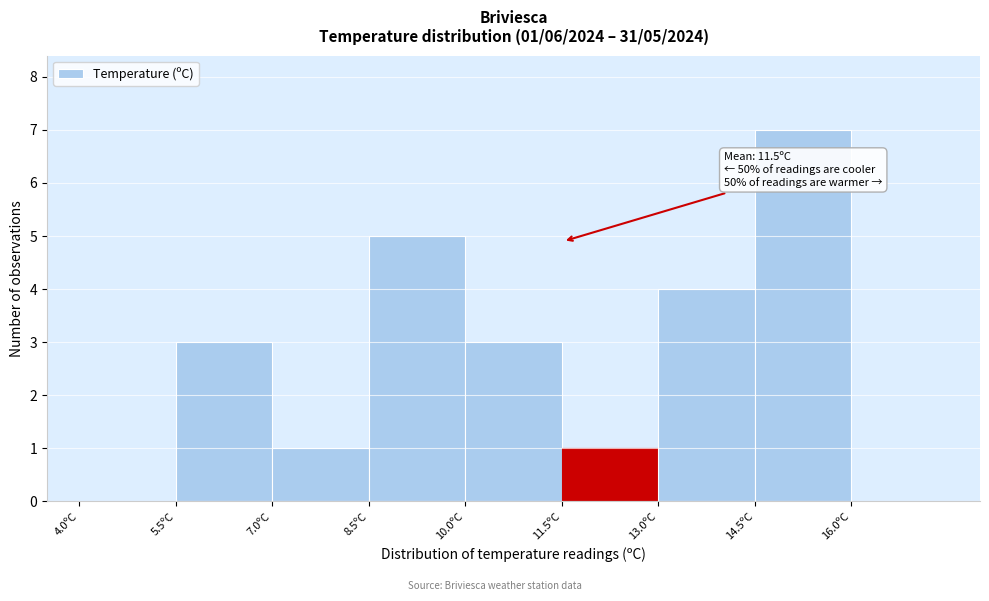

Over which range of the x-axis is the bar tallest?

14.5 to 16.0